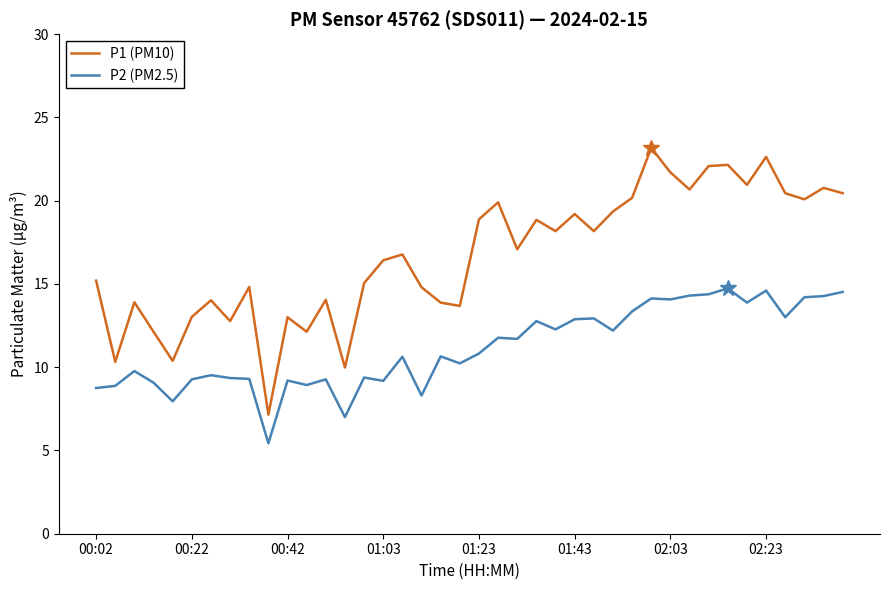

List the series in order of their peak value, highest first.

P1 (PM10), P2 (PM2.5)